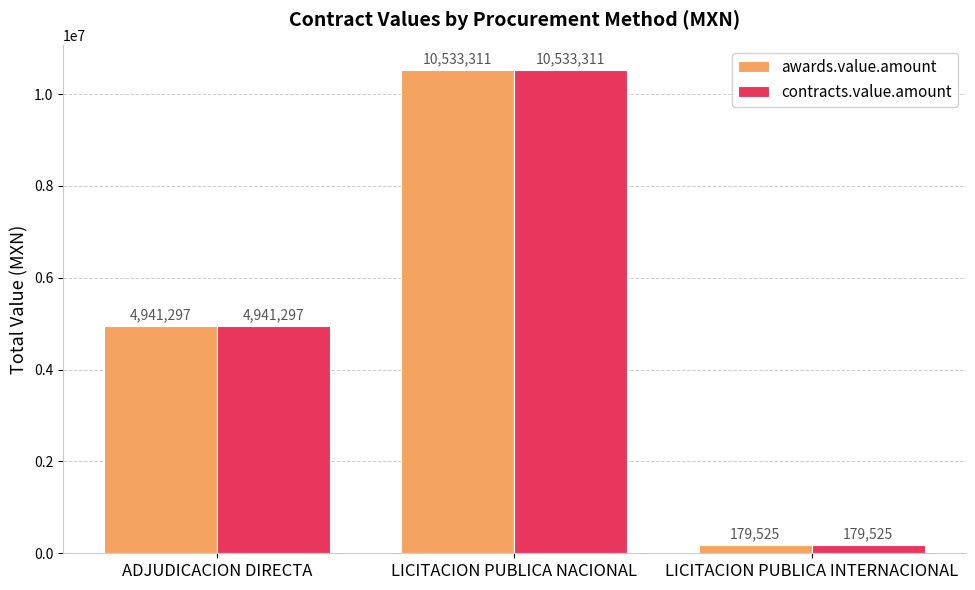

Reading left to right, extract all data points from this chart.

awards.value.amount: ADJUDICACION DIRECTA=4941297	LICITACION PUBLICA NACIONAL=10533311	LICITACION PUBLICA INTERNACIONAL=179525
contracts.value.amount: ADJUDICACION DIRECTA=4941297	LICITACION PUBLICA NACIONAL=10533311	LICITACION PUBLICA INTERNACIONAL=179525